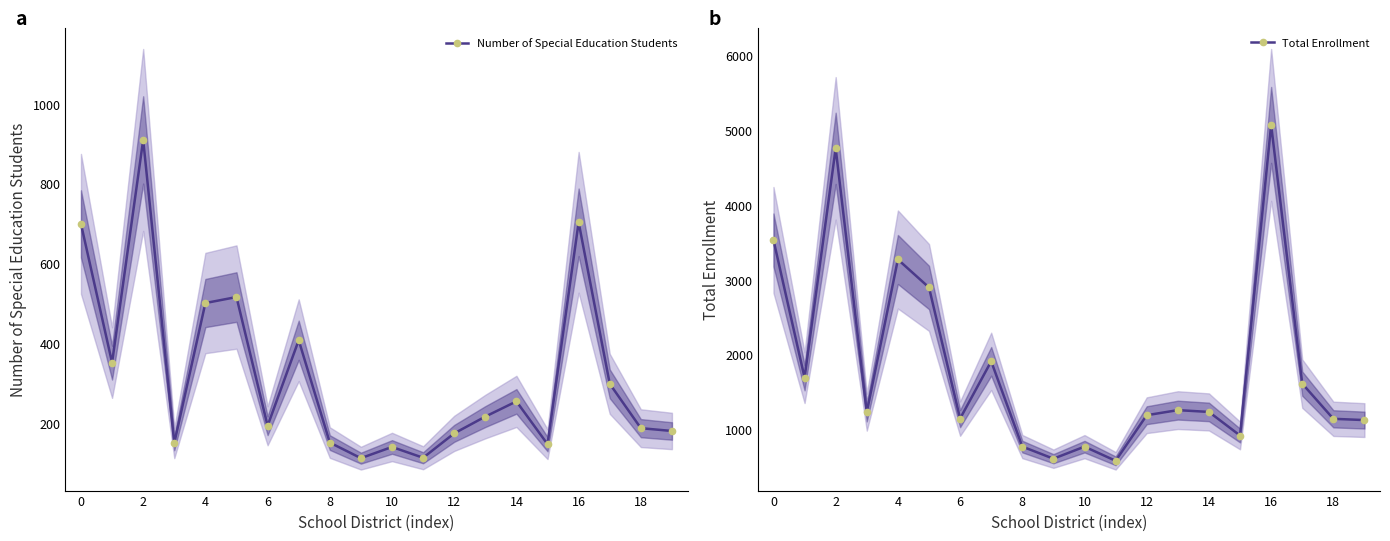

Does the chart have visible grid lines?

No